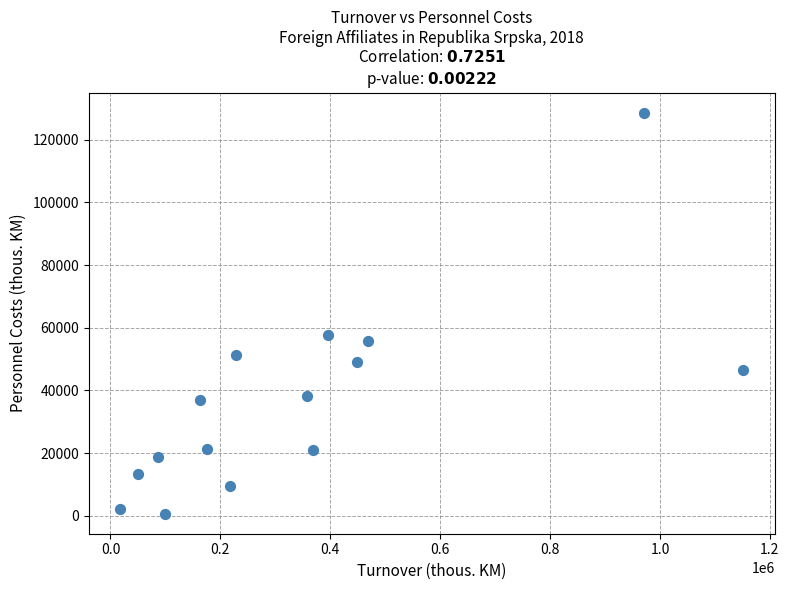

What is the range of X values (max minus min)?

1134637